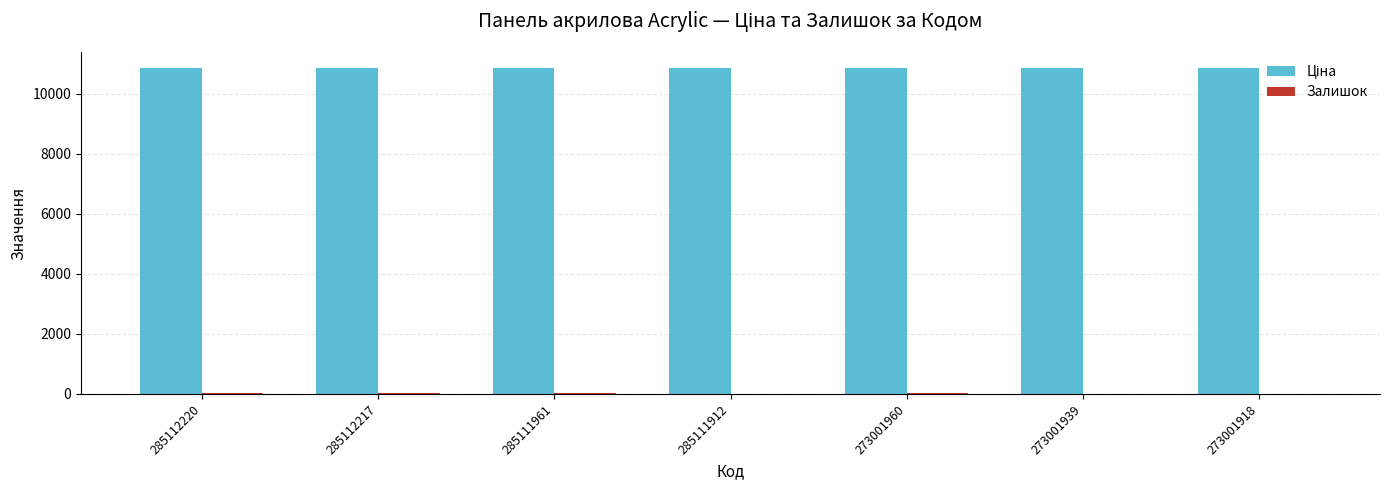

What is the total value across all series at 285111912?

10855.1